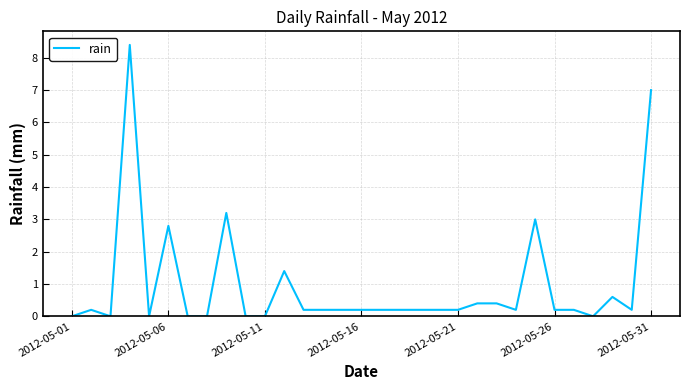

What is the difference between the second highest and second lowest values?

7.0